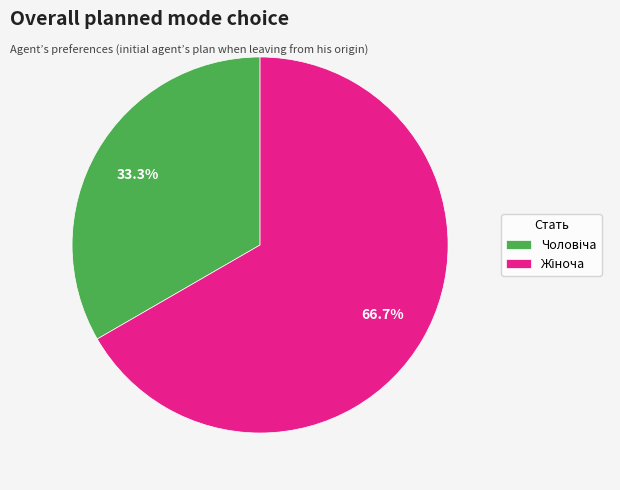

Does any single category account for the majority?

Yes